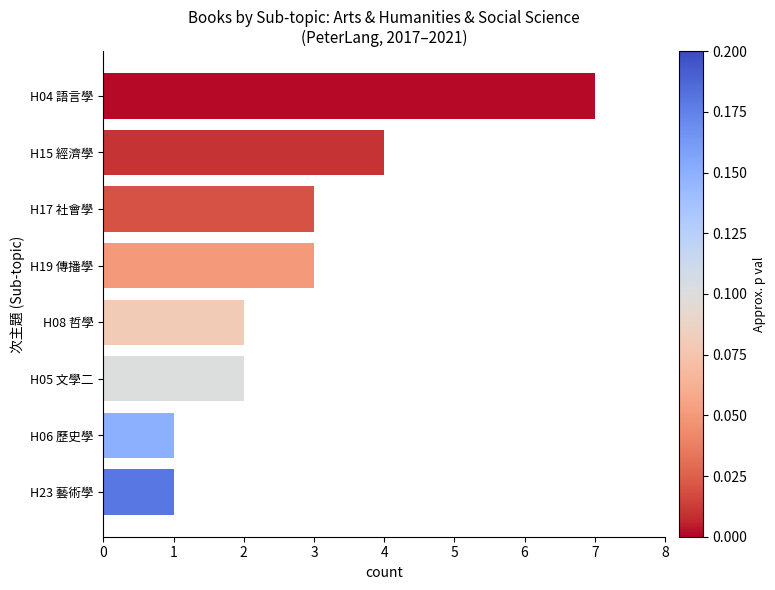

Does the chart contain stacked bars?

No